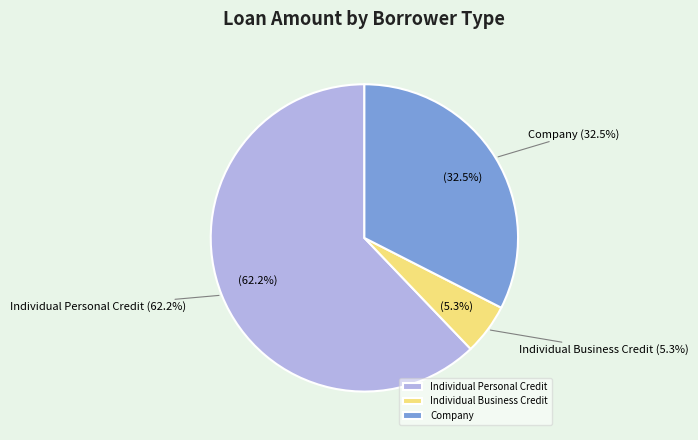

Count the number of slices in the pie.

3